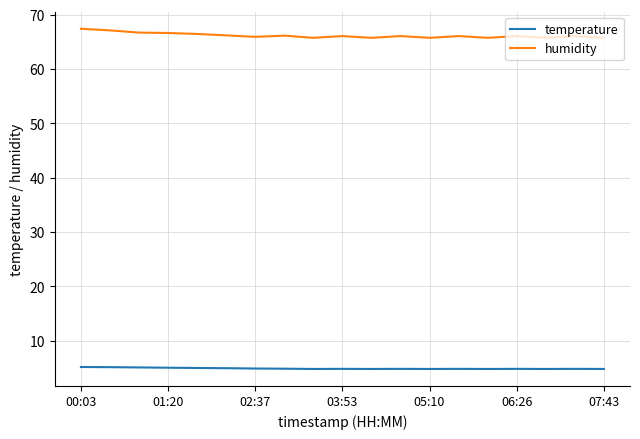

Which series has the widest spread of values?

humidity